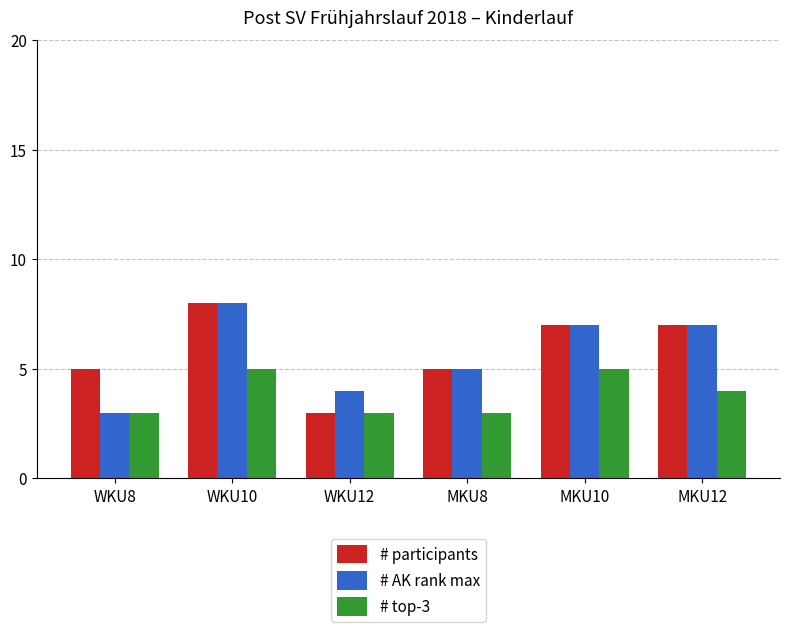

Where does the # top-3 series first go above 4?

WKU10